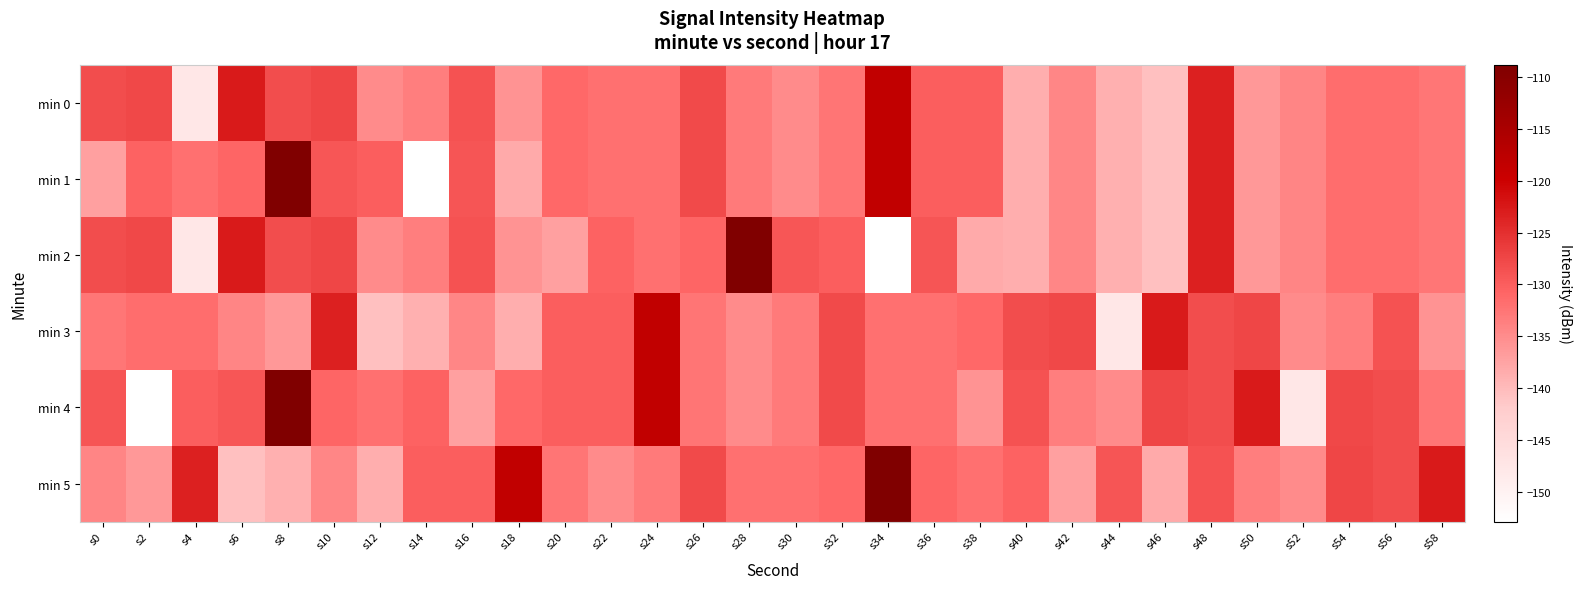

Reading left to right, extract all data points from this chart.

min 0: s0=-128.3	s2=-127.7	s4=-147.7	s6=-122.7	s8=-128.2	s10=-127.4	s12=-134.9	s14=-133.5	s16=-128.7	s18=-135.7	s20=-131.1	s22=-132.0	s24=-132.0	s26=-127.9	s28=-133.0	s30=-135.0	s32=-132.5	s34=-118.4	s36=-130.1	s38=-130.1	s40=-138.7	s42=-134.4	s44=-138.8	s46=-140.5	s48=-123.3	s50=-136.3	s52=-134.2	s54=-131.5	s56=-131.7	s58=-132.6
min 1: s0=-137.2	s2=-130.4	s4=-131.9	s6=-130.8	s8=-108.8	s10=-129.3	s12=-130.1	s14=-152.9	s16=-129.1	s18=-138.1	s20=-131.1	s22=-132.0	s24=-132.0	s26=-127.9	s28=-133.0	s30=-135.0	s32=-132.5	s34=-118.4	s36=-130.1	s38=-130.1	s40=-138.7	s42=-134.4	s44=-138.8	s46=-140.5	s48=-123.3	s50=-136.3	s52=-134.2	s54=-131.5	s56=-131.7	s58=-132.6
min 2: s0=-128.3	s2=-127.7	s4=-147.7	s6=-122.7	s8=-128.2	s10=-127.4	s12=-134.9	s14=-133.5	s16=-128.7	s18=-135.7	s20=-137.2	s22=-130.4	s24=-131.9	s26=-130.8	s28=-108.8	s30=-129.3	s32=-130.1	s34=-152.9	s36=-129.1	s38=-138.1	s40=-138.7	s42=-134.4	s44=-138.8	s46=-140.5	s48=-123.3	s50=-136.3	s52=-134.2	s54=-131.5	s56=-131.7	s58=-132.6
min 3: s0=-132.6	s2=-131.7	s4=-131.5	s6=-134.2	s8=-136.3	s10=-123.3	s12=-140.5	s14=-138.8	s16=-134.4	s18=-138.7	s20=-130.1	s22=-130.1	s24=-118.4	s26=-132.5	s28=-135.0	s30=-133.0	s32=-127.9	s34=-132.0	s36=-132.0	s38=-131.1	s40=-128.3	s42=-127.7	s44=-147.7	s46=-122.7	s48=-128.2	s50=-127.4	s52=-134.9	s54=-133.5	s56=-128.7	s58=-135.7
min 4: s0=-129.1	s2=-152.9	s4=-130.1	s6=-129.3	s8=-108.8	s10=-130.8	s12=-131.9	s14=-130.4	s16=-137.2	s18=-131.1	s20=-130.1	s22=-130.1	s24=-118.4	s26=-132.5	s28=-135.0	s30=-133.0	s32=-127.9	s34=-132.0	s36=-132.0	s38=-135.7	s40=-128.7	s42=-133.5	s44=-134.9	s46=-127.4	s48=-128.2	s50=-122.7	s52=-147.7	s54=-127.7	s56=-128.3	s58=-132.6
min 5: s0=-134.2	s2=-136.3	s4=-123.3	s6=-140.5	s8=-138.8	s10=-134.4	s12=-138.7	s14=-130.1	s16=-130.1	s18=-118.4	s20=-132.5	s22=-135.0	s24=-133.0	s26=-127.9	s28=-132.0	s30=-132.0	s32=-131.1	s34=-108.8	s36=-130.8	s38=-131.9	s40=-130.4	s42=-137.2	s44=-129.1	s46=-138.1	s48=-128.7	s50=-133.5	s52=-134.9	s54=-127.4	s56=-128.2	s58=-122.7